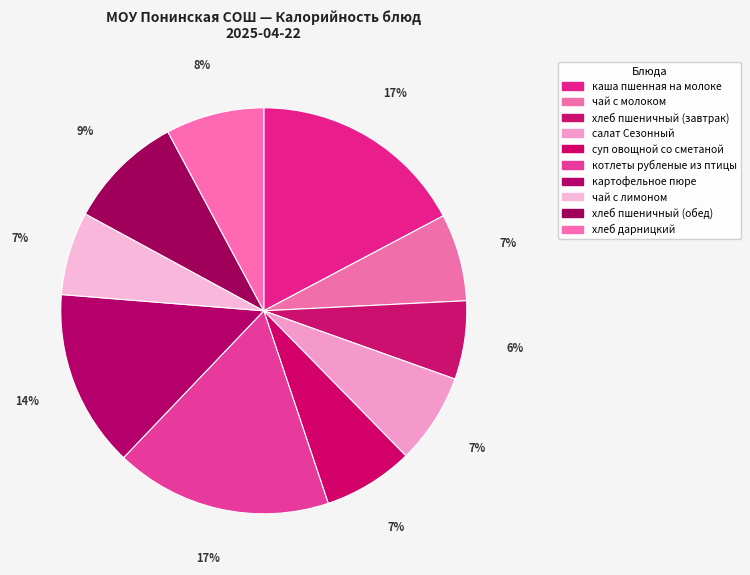

How many slices are in this pie chart?

10